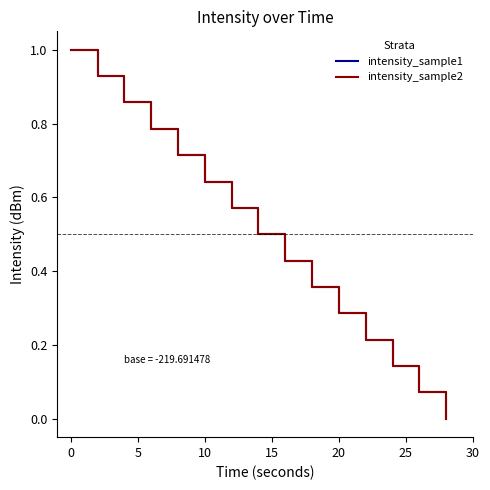

Reading right to left, extract all data points from this chart.

intensity_sample1: 0.0	0.1	0.1	0.2	0.3	0.4	0.4	0.5	0.6	0.6	0.7	0.8	0.9	0.9	1.0
intensity_sample2: 0.0	0.1	0.1	0.2	0.3	0.4	0.4	0.5	0.6	0.6	0.7	0.8	0.9	0.9	1.0